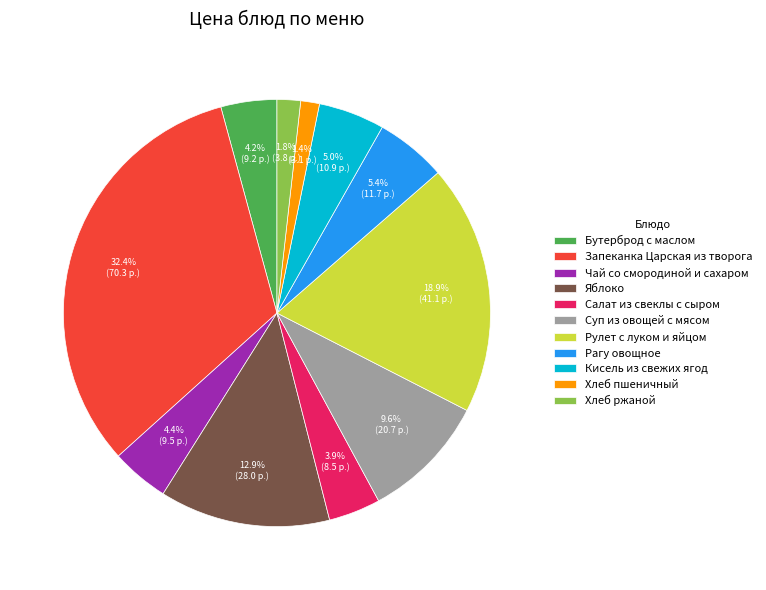

How many segments does this pie chart have?

11